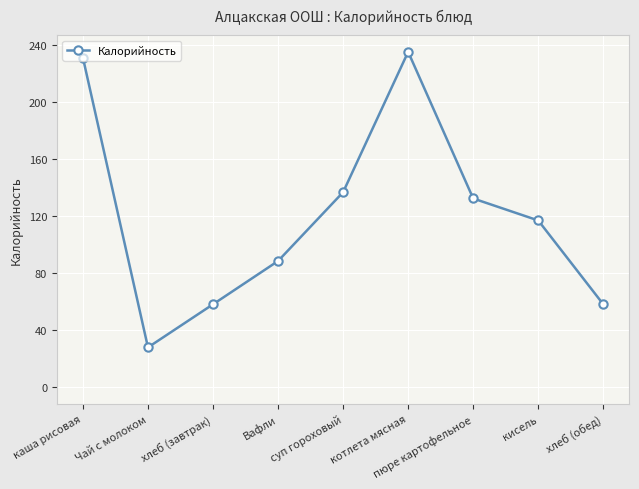

What is the smallest value displayed?

28.0